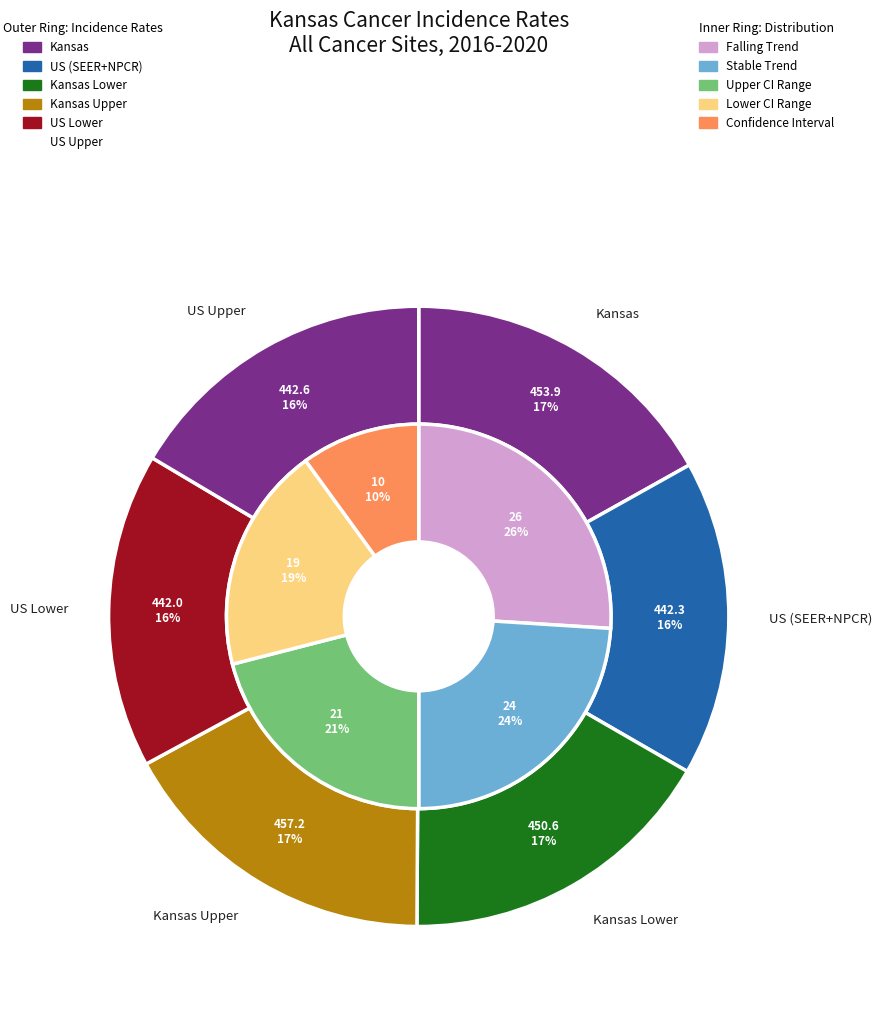

To the nearest percent, what percentage of the pie is US (SEER+NPCR)?

16%